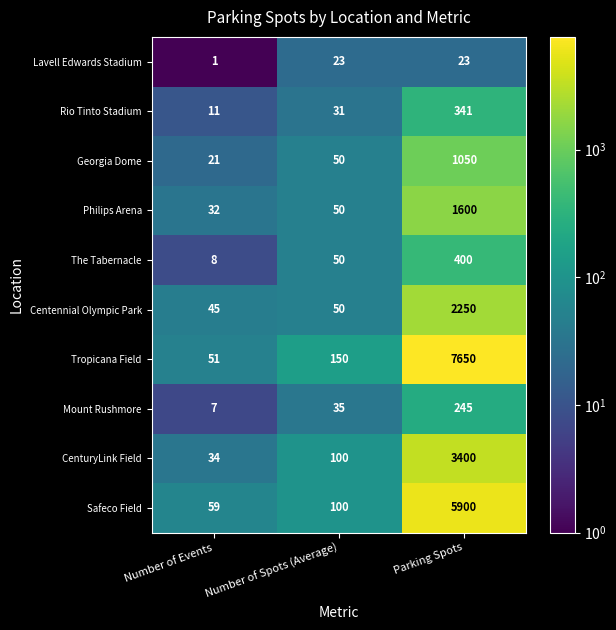

What is the average value of the Centennial Olympic Park series?

782